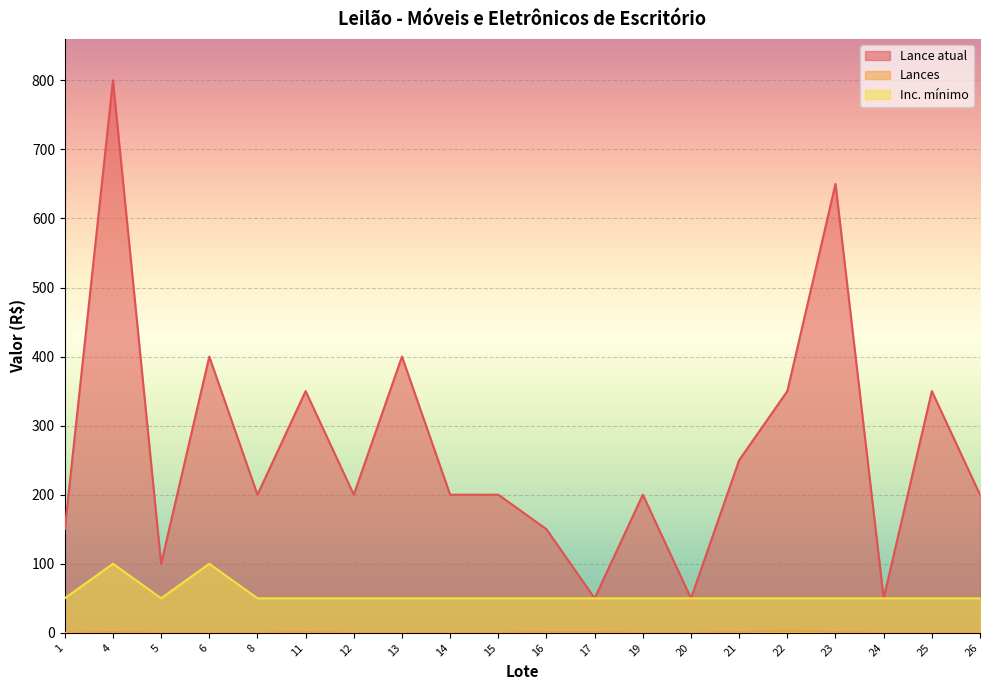

How many values in the Inc. mínimo series exceed 50?

2